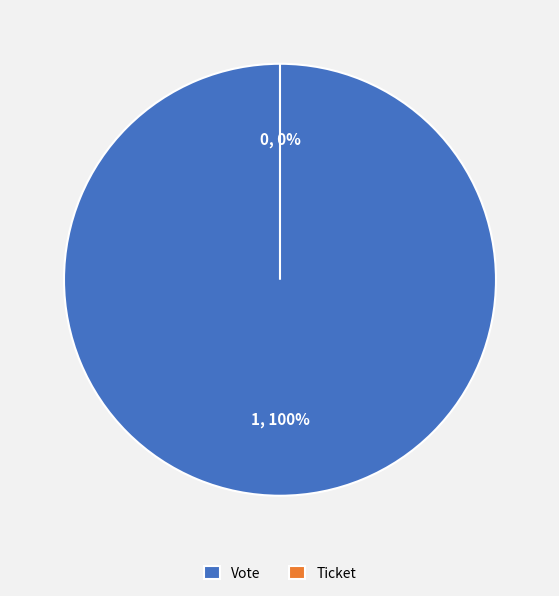

To the nearest percent, what is the difference between the largest and smallest slice percentages?

100%